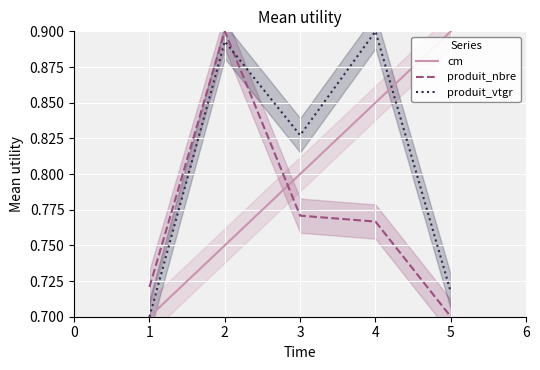

How many intersections are there between produit_nbre and produit_vtgr?

1